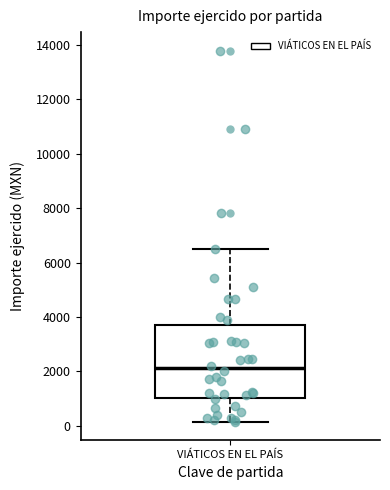

Where does the median line of the box for VIÁTICOS EN EL PAÍS sit on the y-axis? The values are not printed on the chart, so give them approximately, as read against the axis.

2200